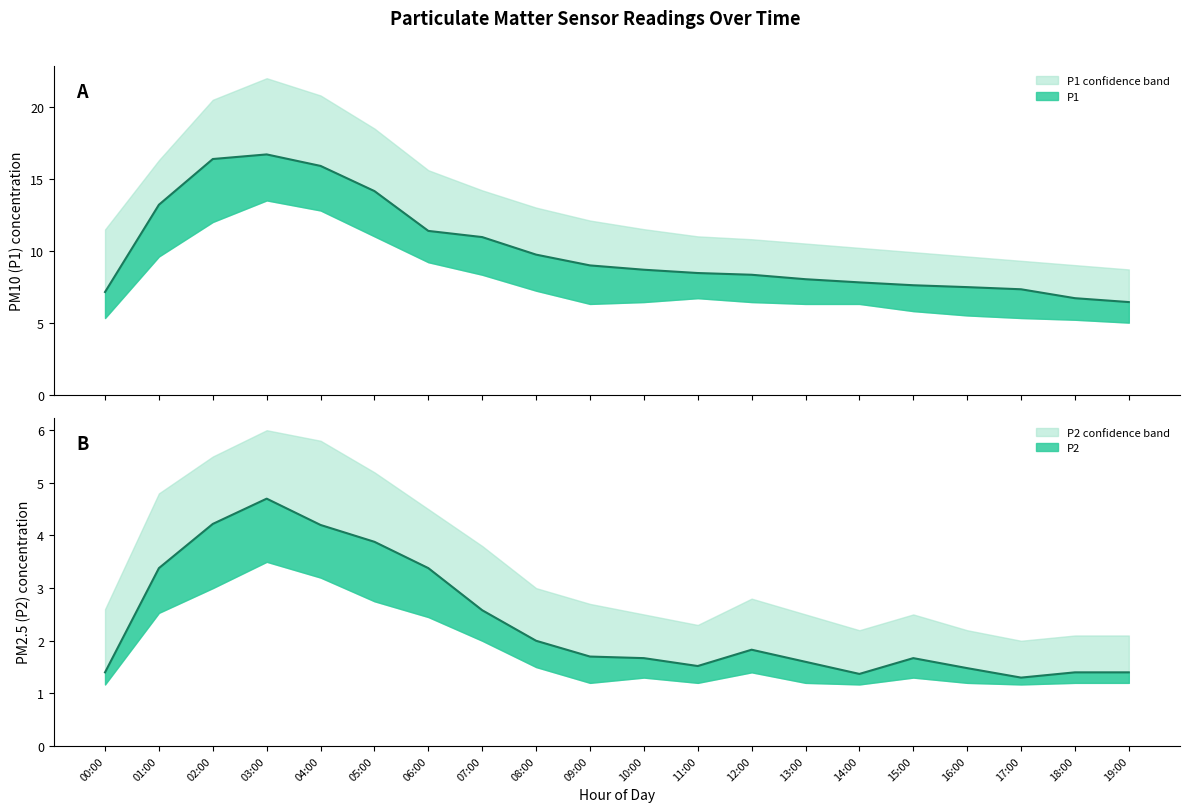

At which category does P2_upper reach its first local peak?

03:00